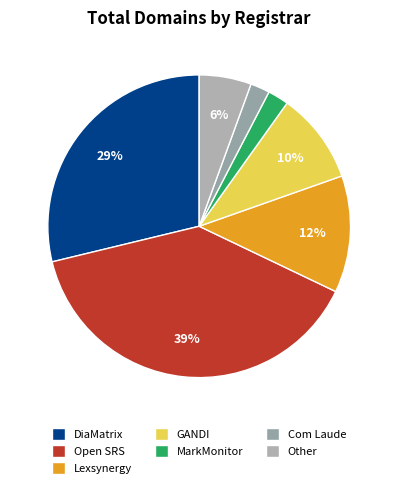

How many segments does this pie chart have?

7